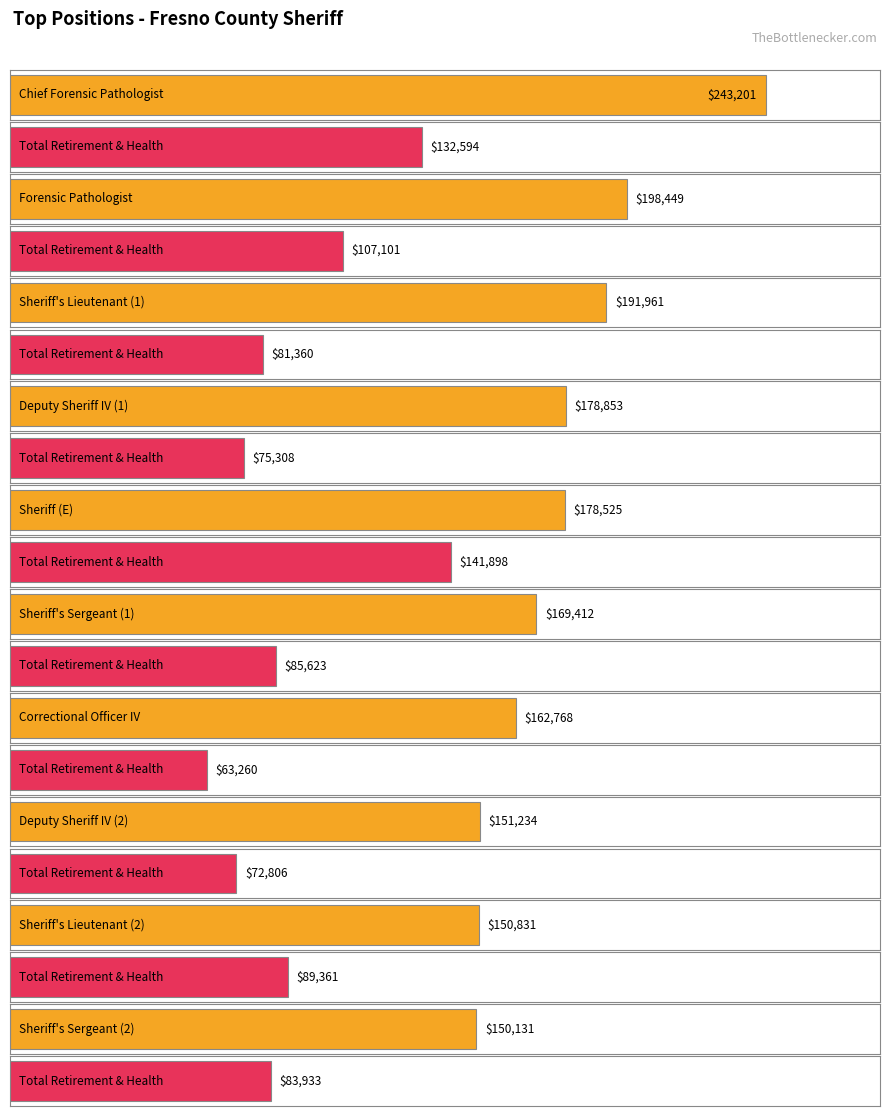

How many bars are there in each group?

2